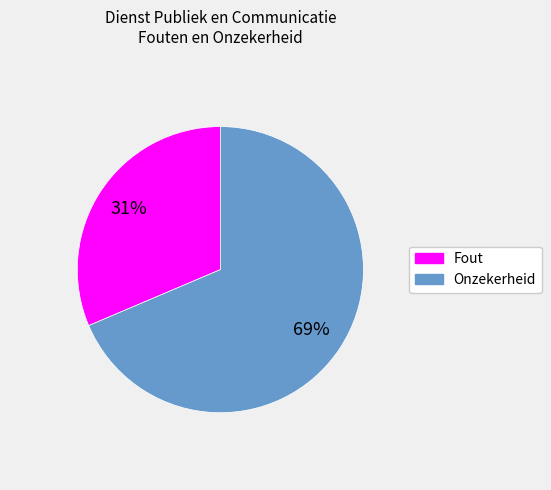

Between Onzekerheid and Fout, which is larger?

Onzekerheid